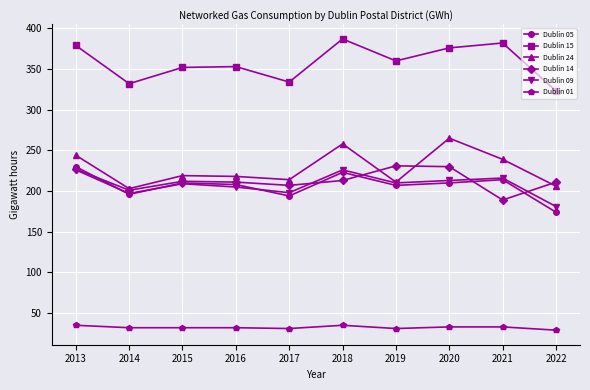

What is the difference between the maximum and minimum values in the Dublin 15 series?

64